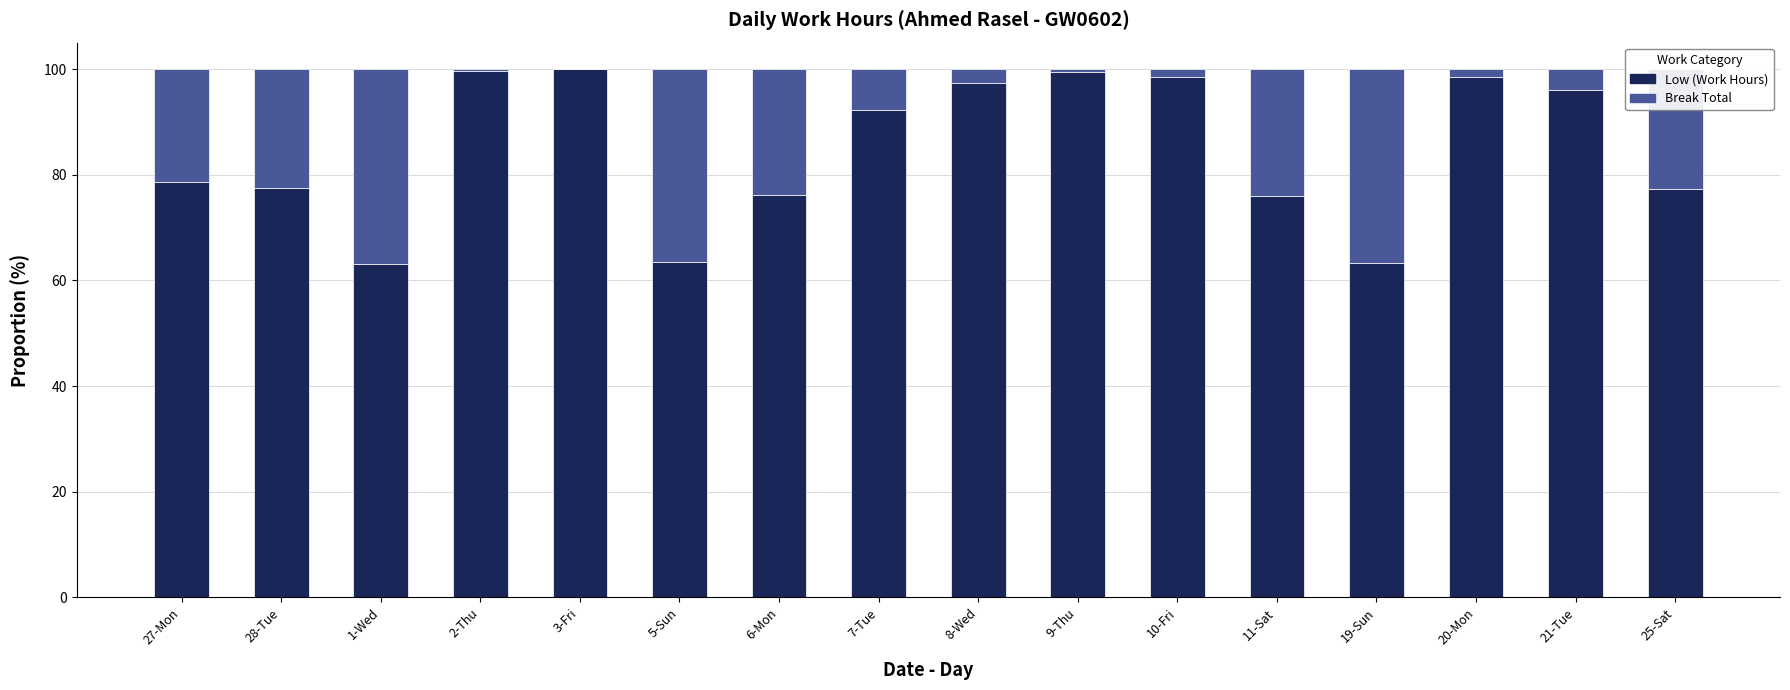

What is the sum of all Low (Work Hours) values?

1357.5